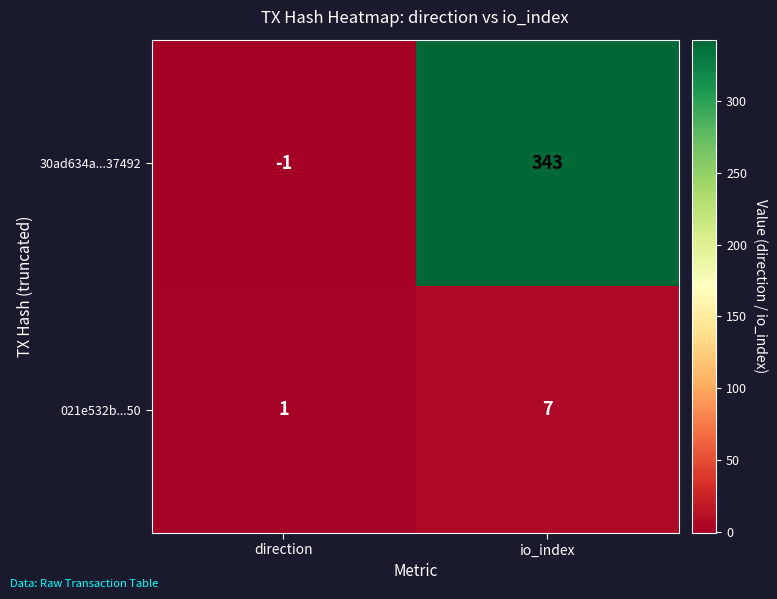

List the series in order of their overall mean, highest first.

30ad634a...37492, 021e532b...50